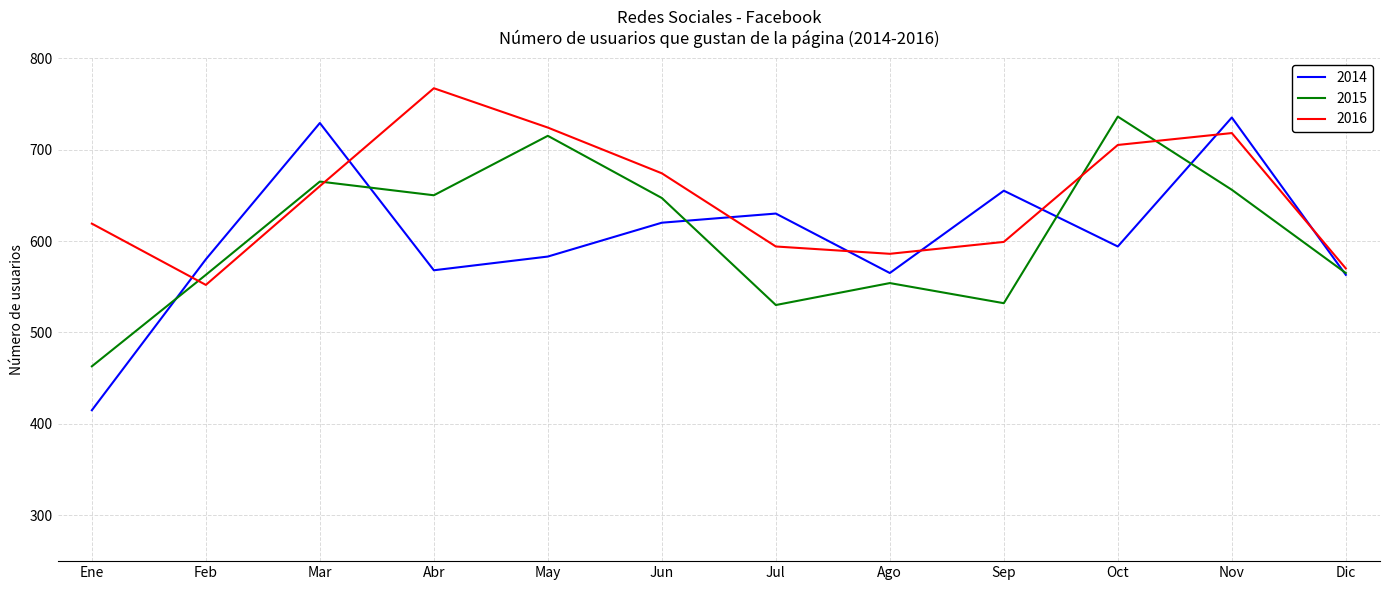

Does the chart have visible grid lines?

Yes